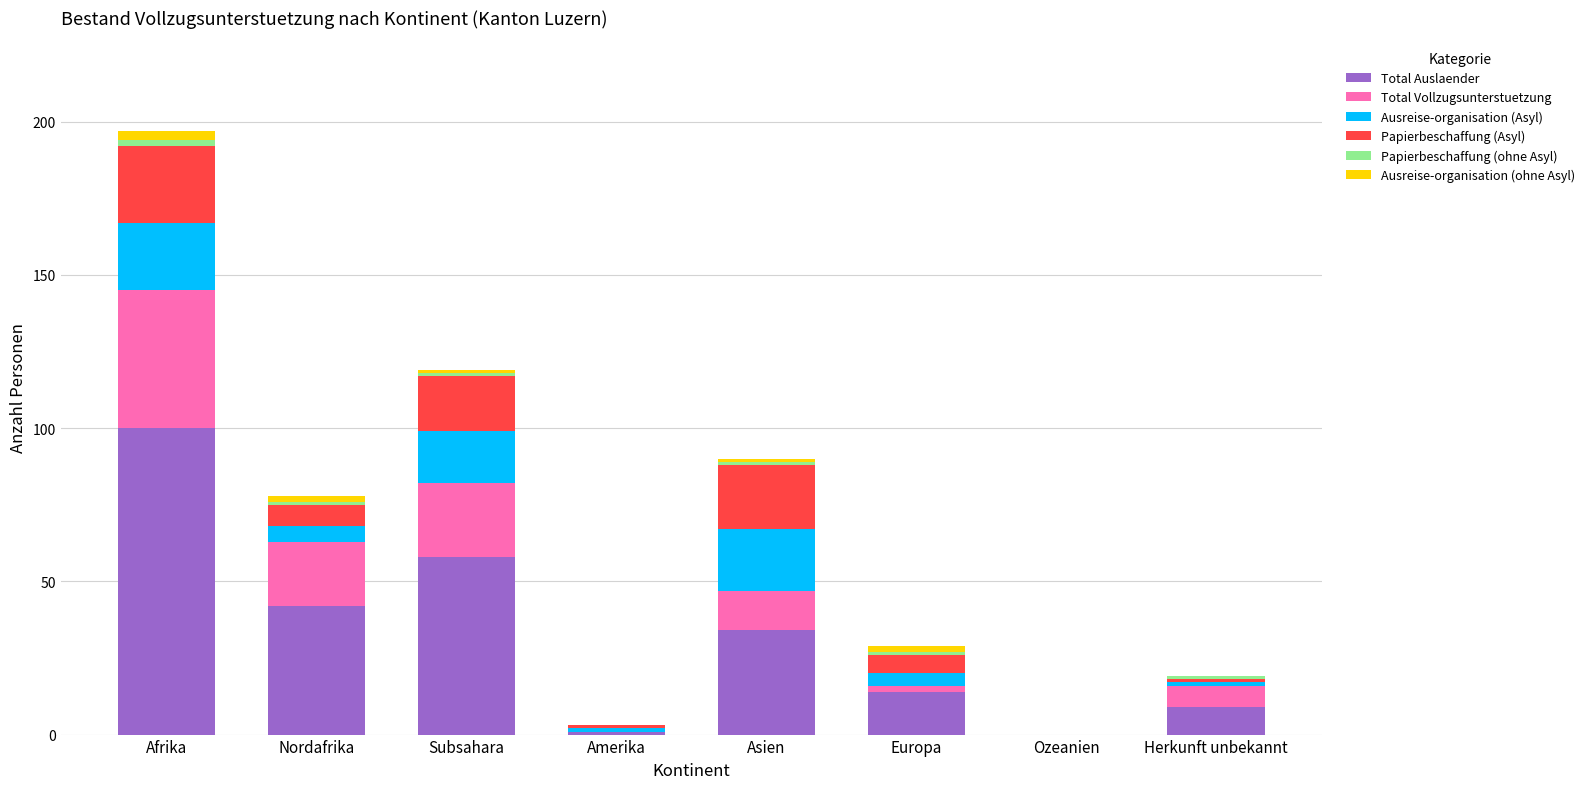

At which category is the sum across all series the highest?

Afrika